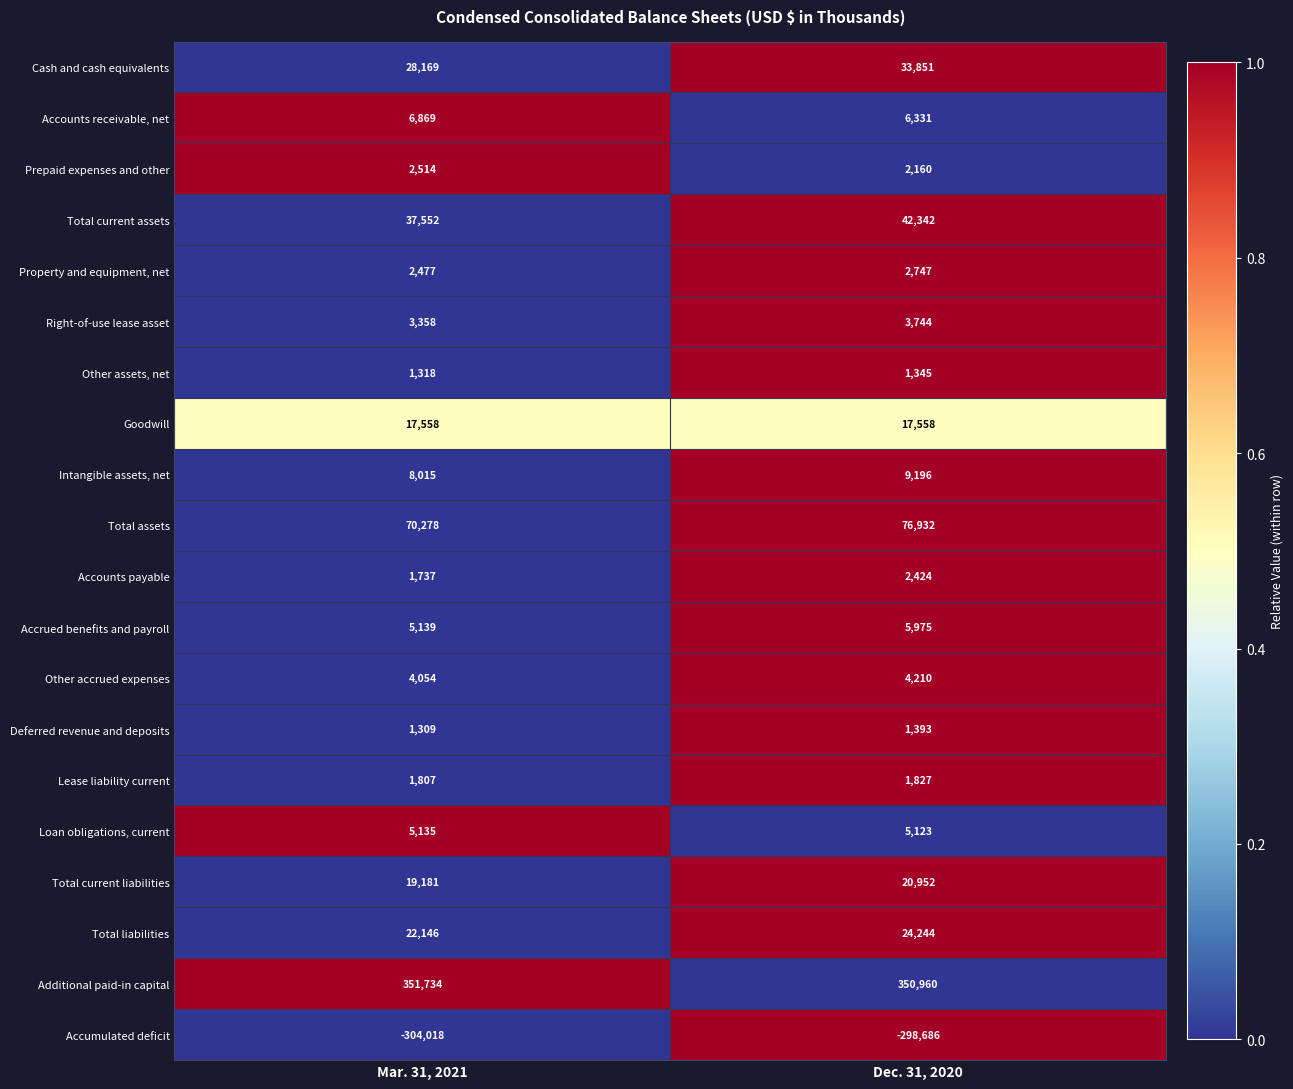

At which category is the sum across all series the highest?

Dec. 31, 2020